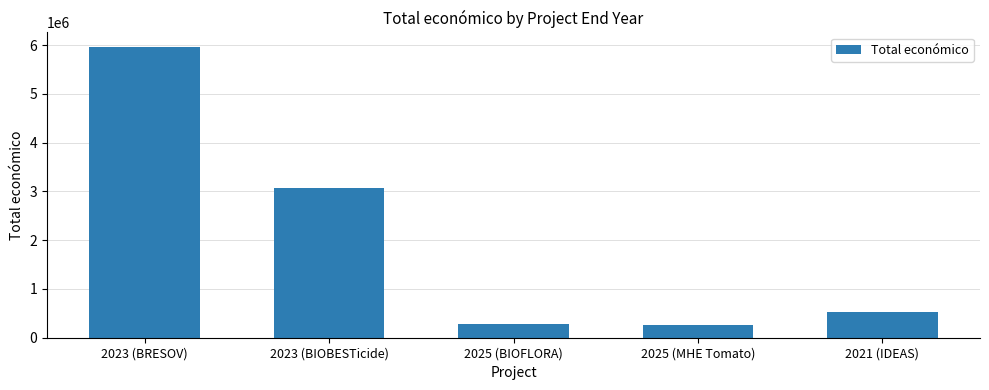

How many data points are less than 527902?

2